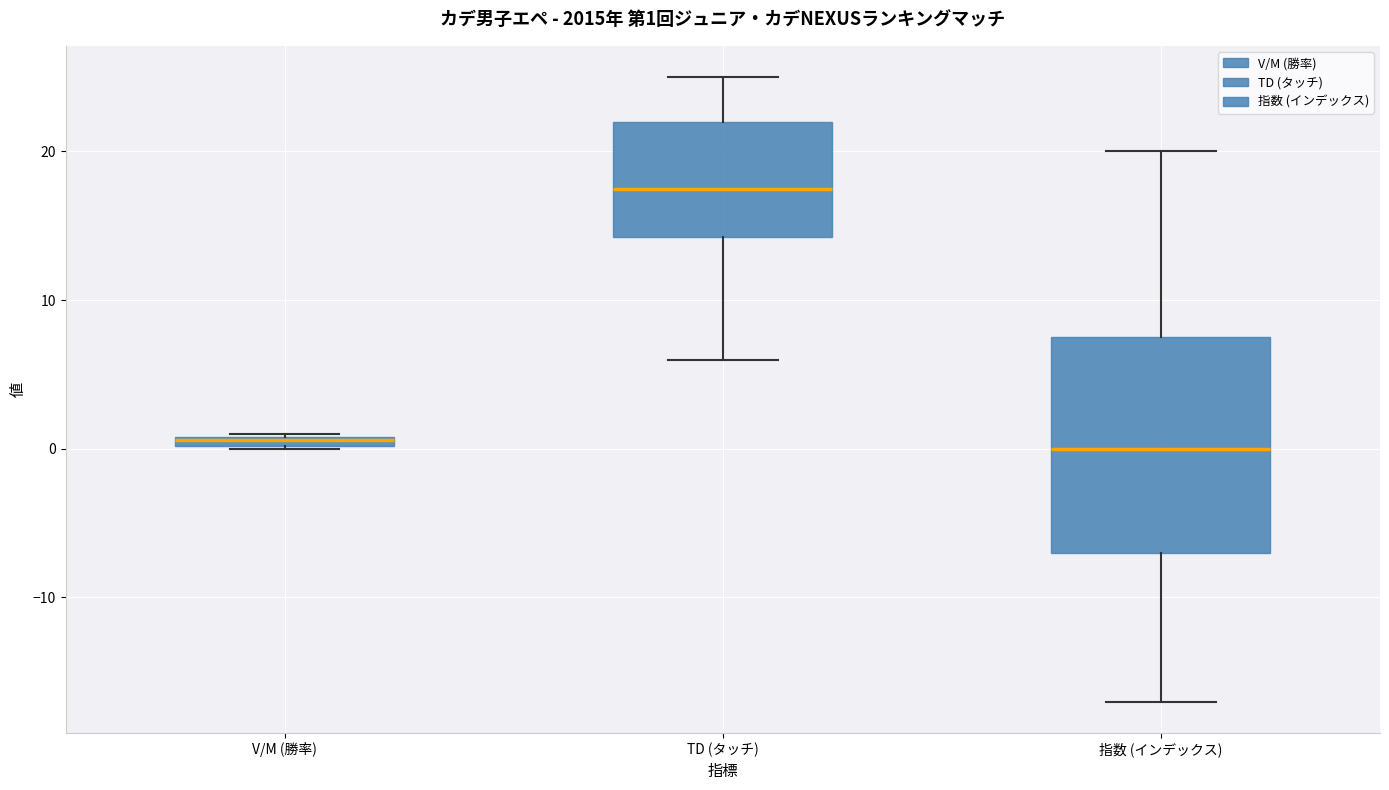

Which box is the tallest, from its lower edge to its upper edge?

指数 (インデックス)